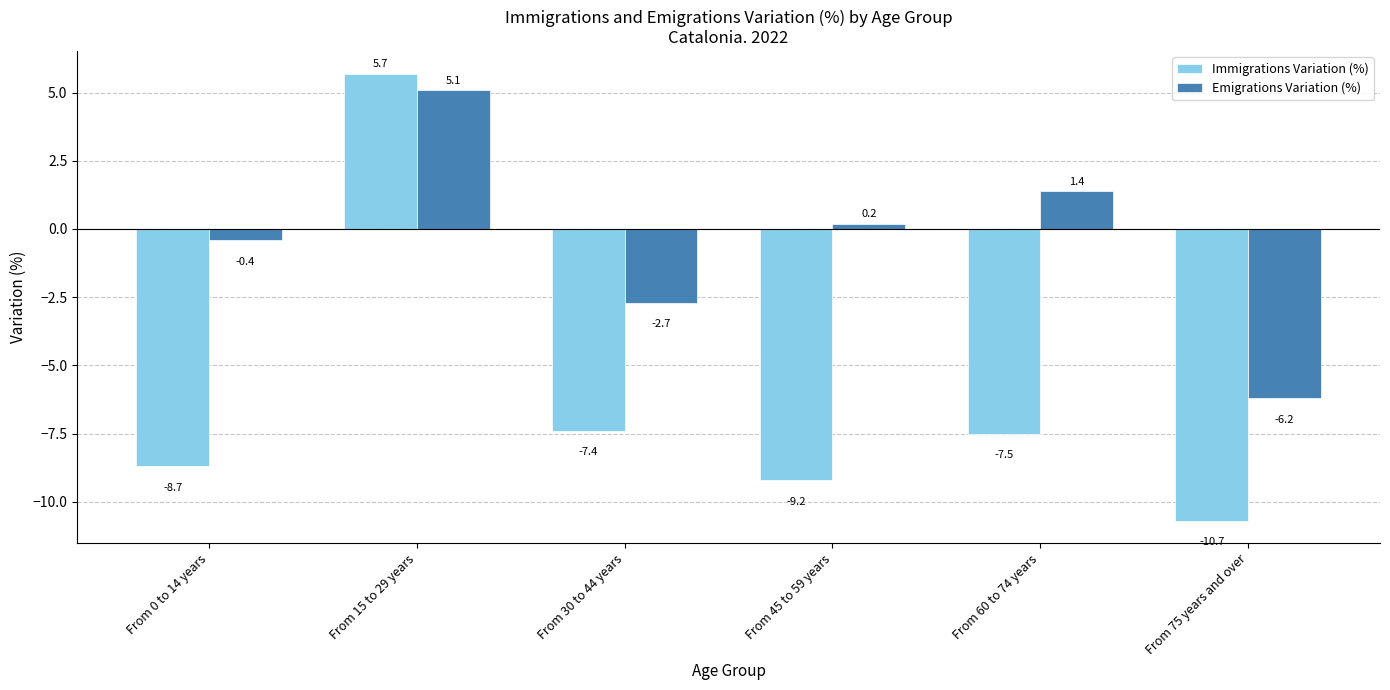

How many series are shown in this chart?

2